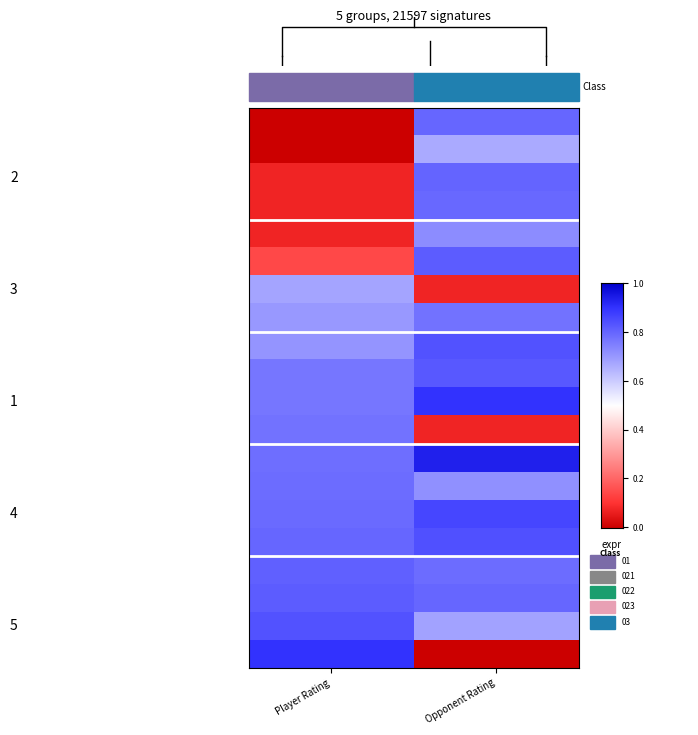

What is the difference between the highest and lowest values at Opponent Rating?

0.9